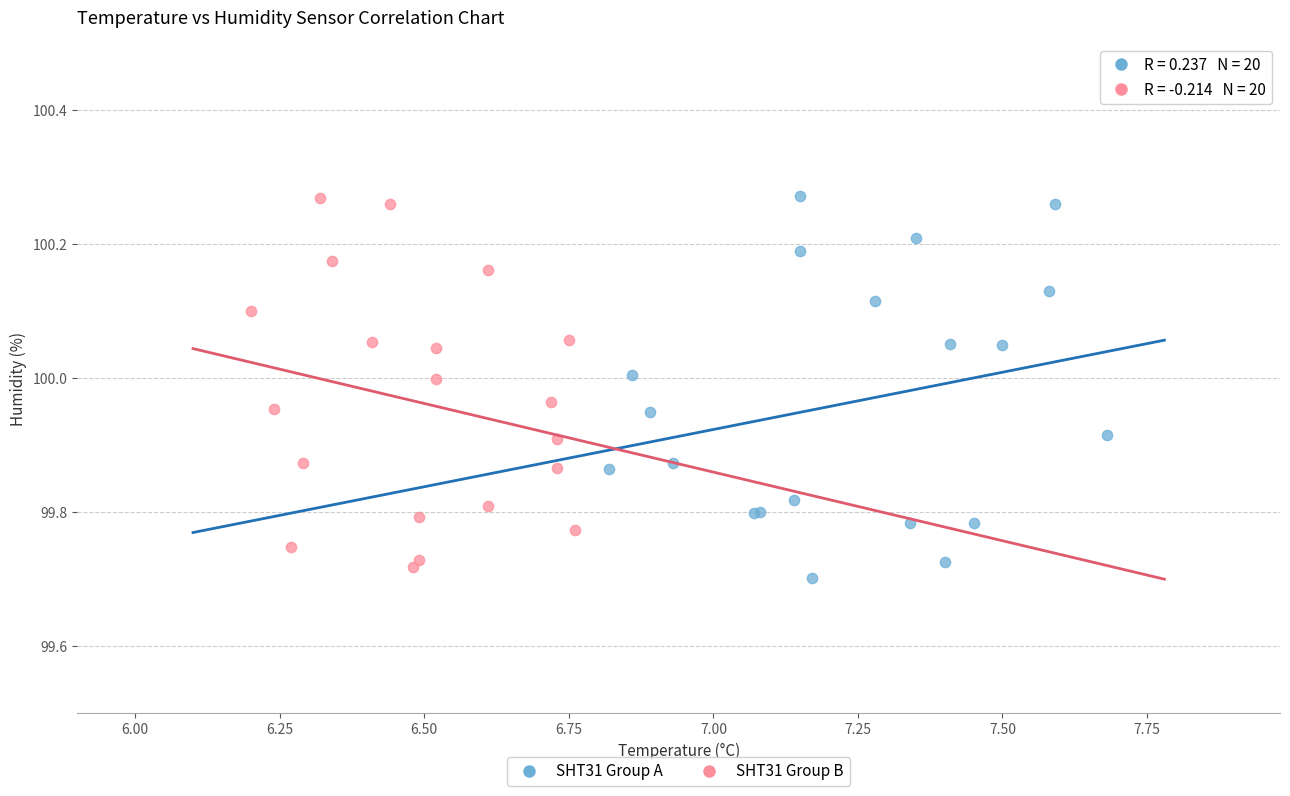

Which series has the widest spread of Y values?

SHT31 Group A